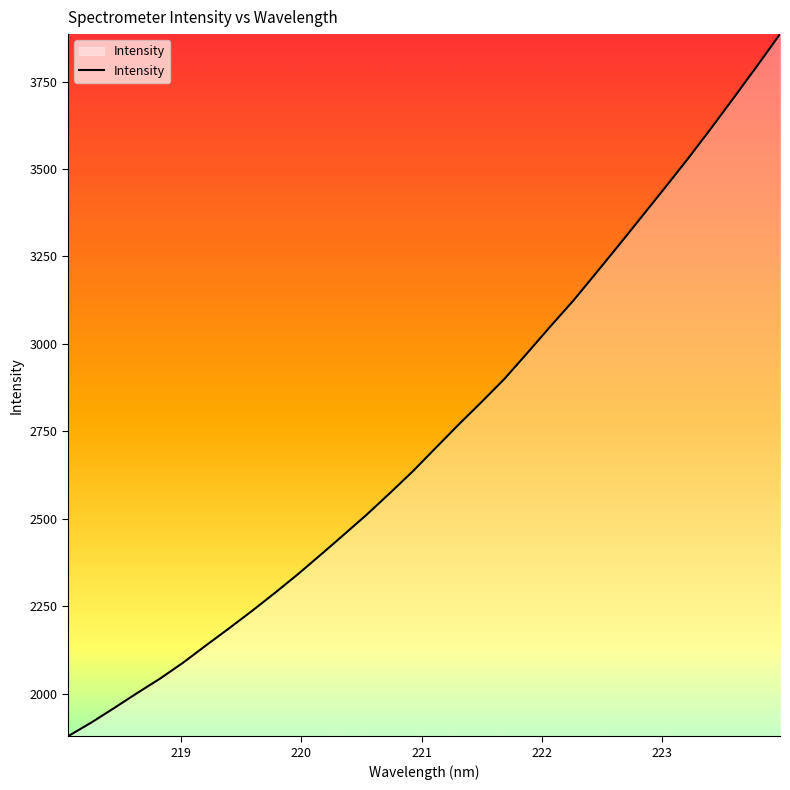

What is the smallest value displayed?

1877.9